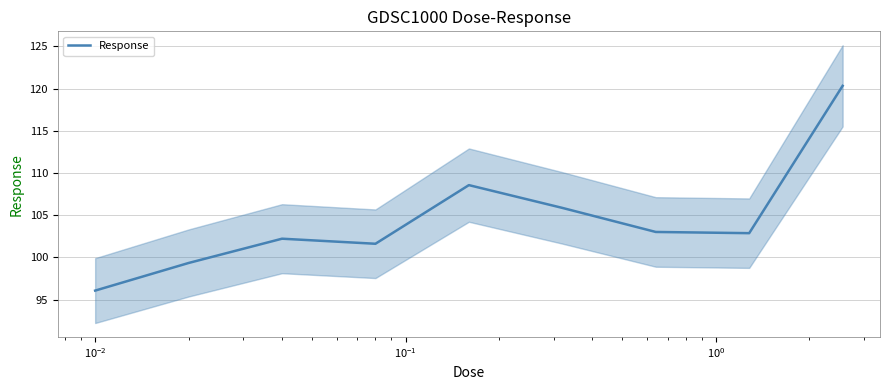

What is the lowest value of the Response series?

96.1